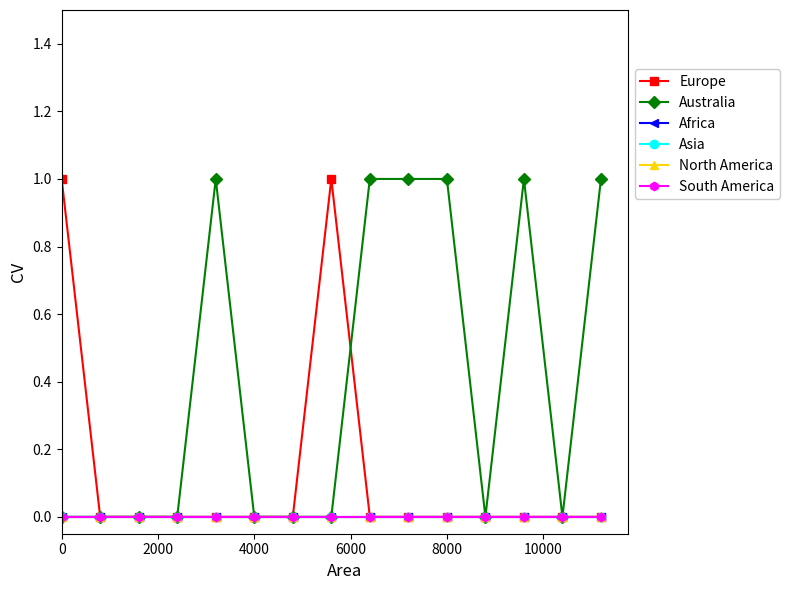

What is the difference between the maximum and minimum values in the Australia series?

1